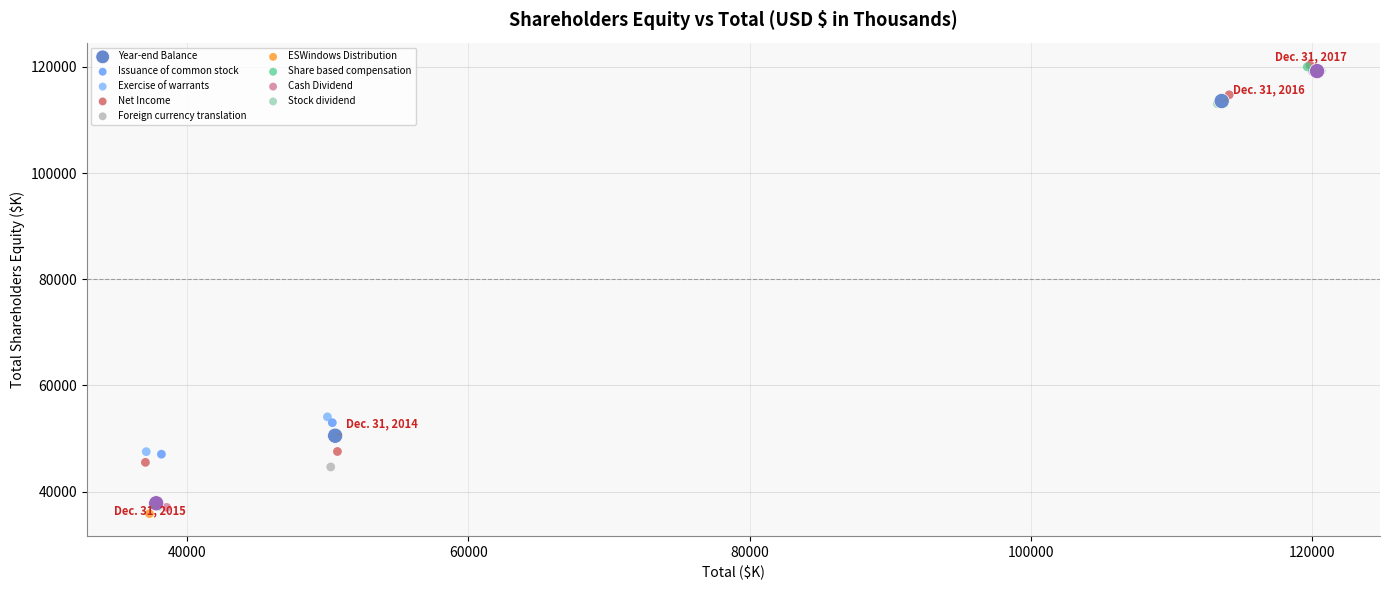

What are all the series names shown in the legend?

Year-end Balance, Issuance of common stock, Exercise of warrants, Net Income, Foreign currency translation, ESWindows Distribution, Share based compensation, Cash Dividend, Stock dividend